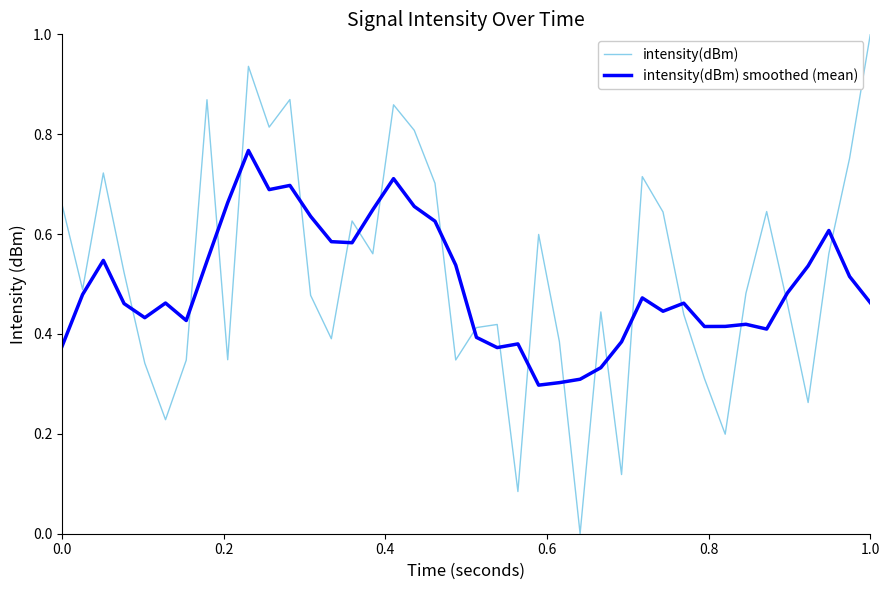

Rank the series by their maximum value, from lowest to highest.

intensity(dBm) smoothed (mean), intensity(dBm)